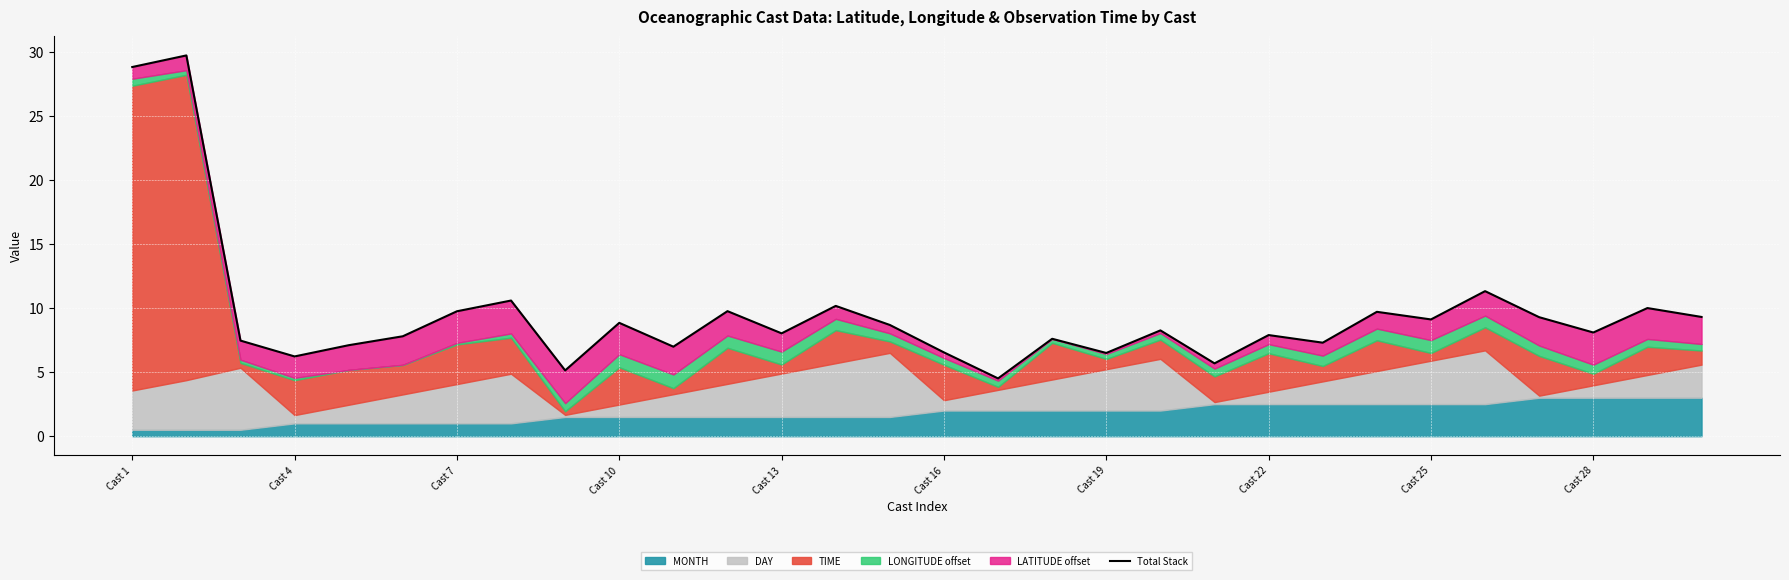

How many points are lower than both their immediate neighbors (excluding endpoints)?

10